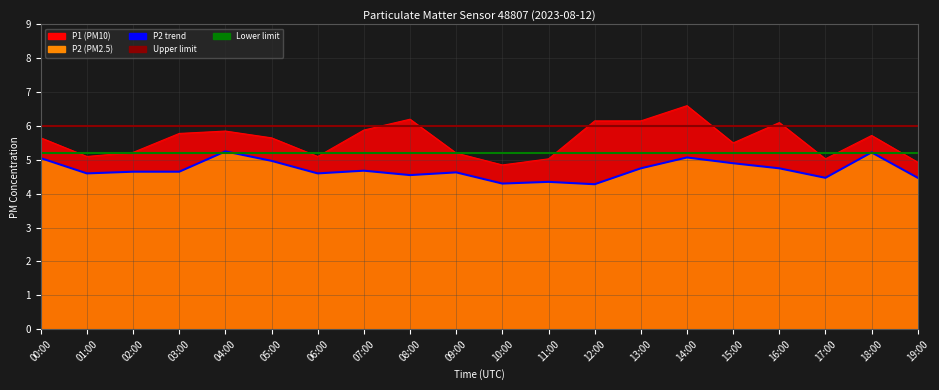

What is the total value across all series at 13:00?

10.9